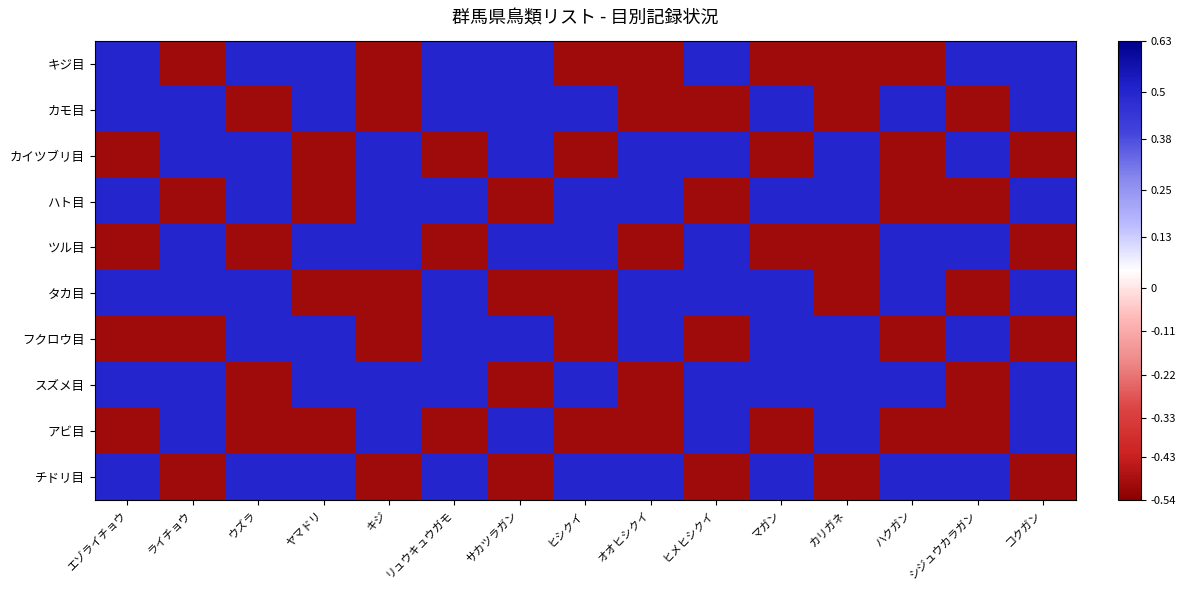

At which category does the chart reach its peak across all series?

エゾライチョウ